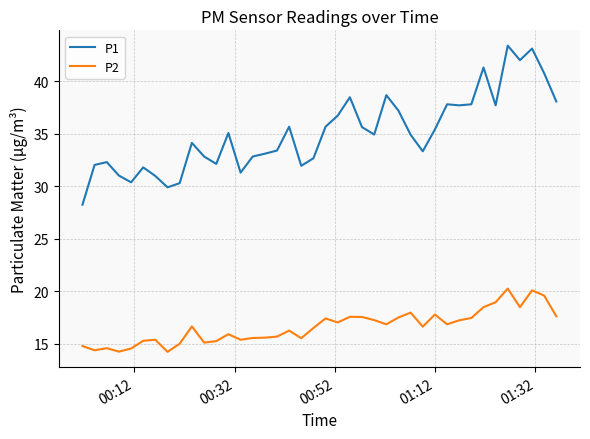

True or false: P1 and P2 intersect in this chart.

False